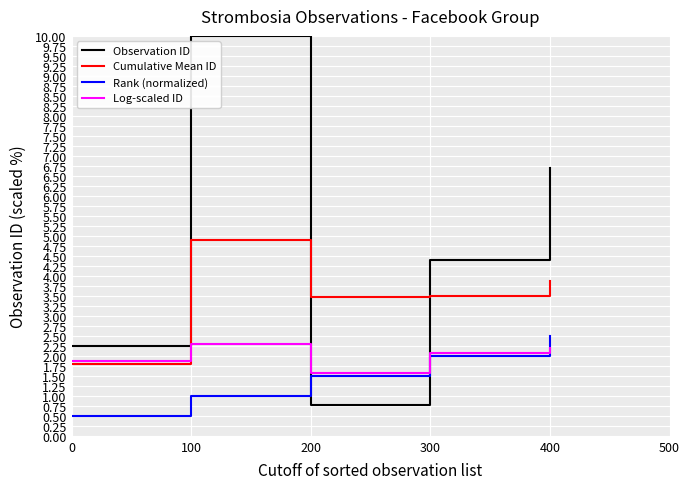

Is this an area chart (filled region under the line)?

No